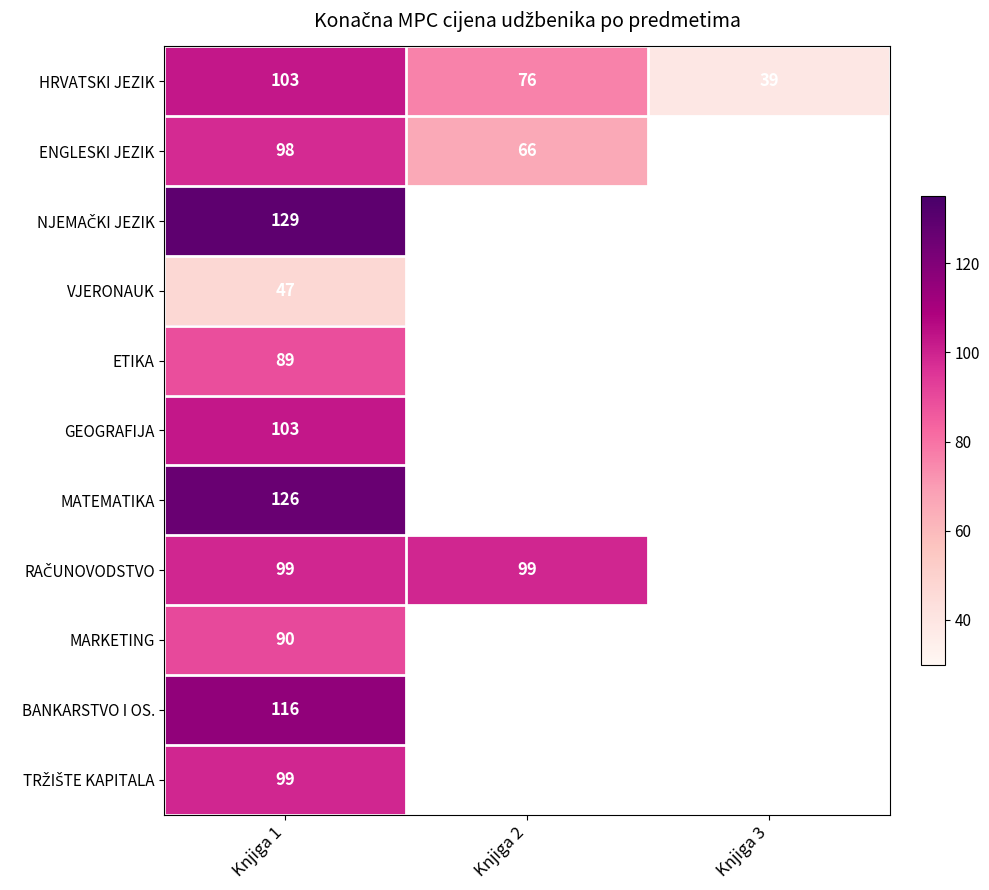

The MARKETING series shows 40 at Knjiga 1. True or false?

False